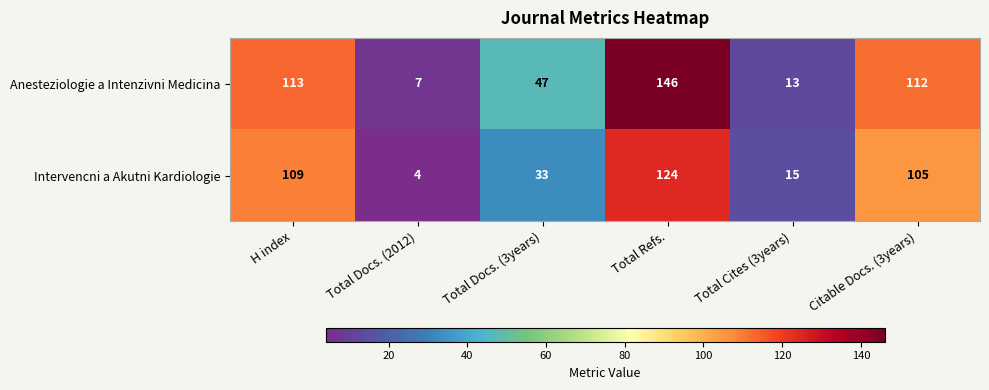

At which label is Anesteziologie a Intenzivni Medicina closest to 76?

Total Docs. (3years)